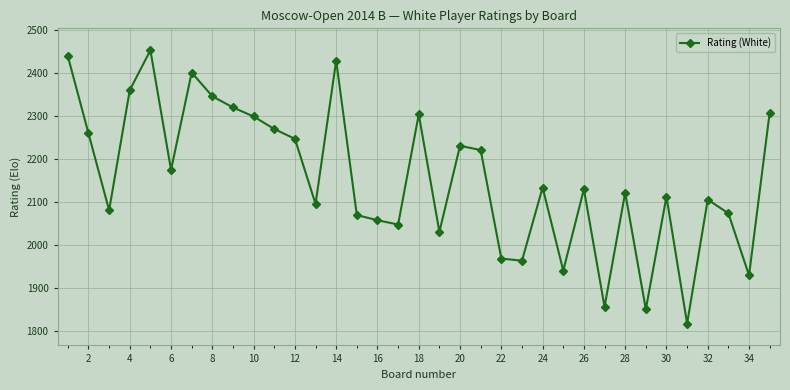

What is the greatest value displayed?

2452